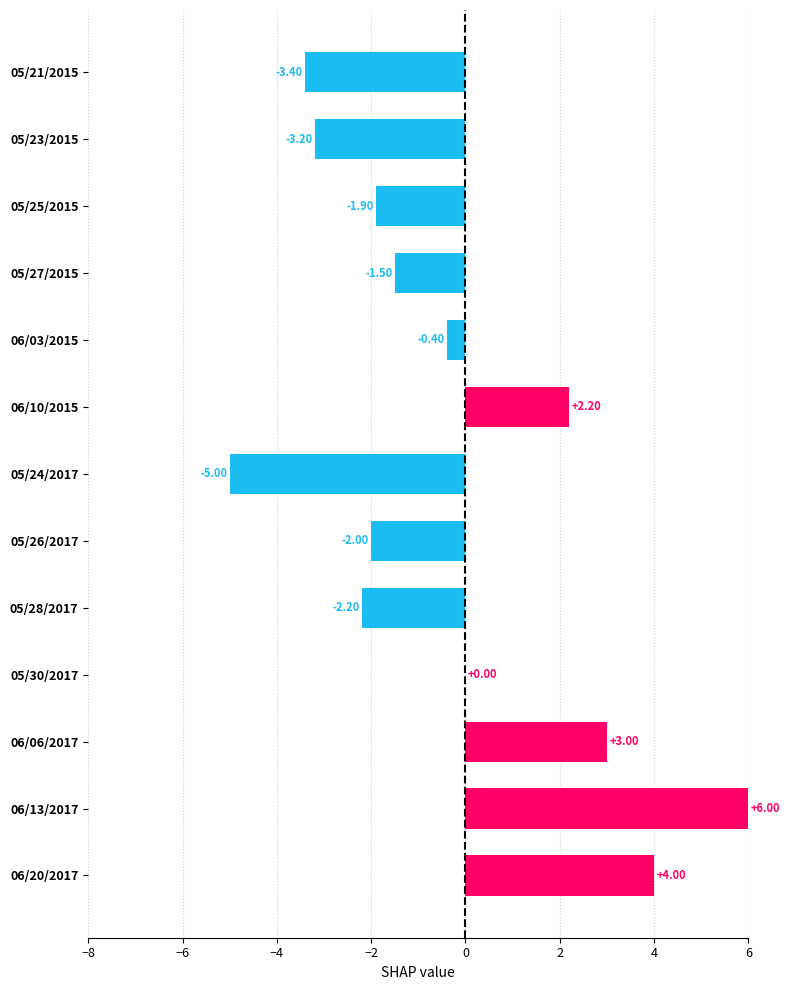

What is the ratio of the value at 06/13/2017 to the value at 06/06/2017?

2.0